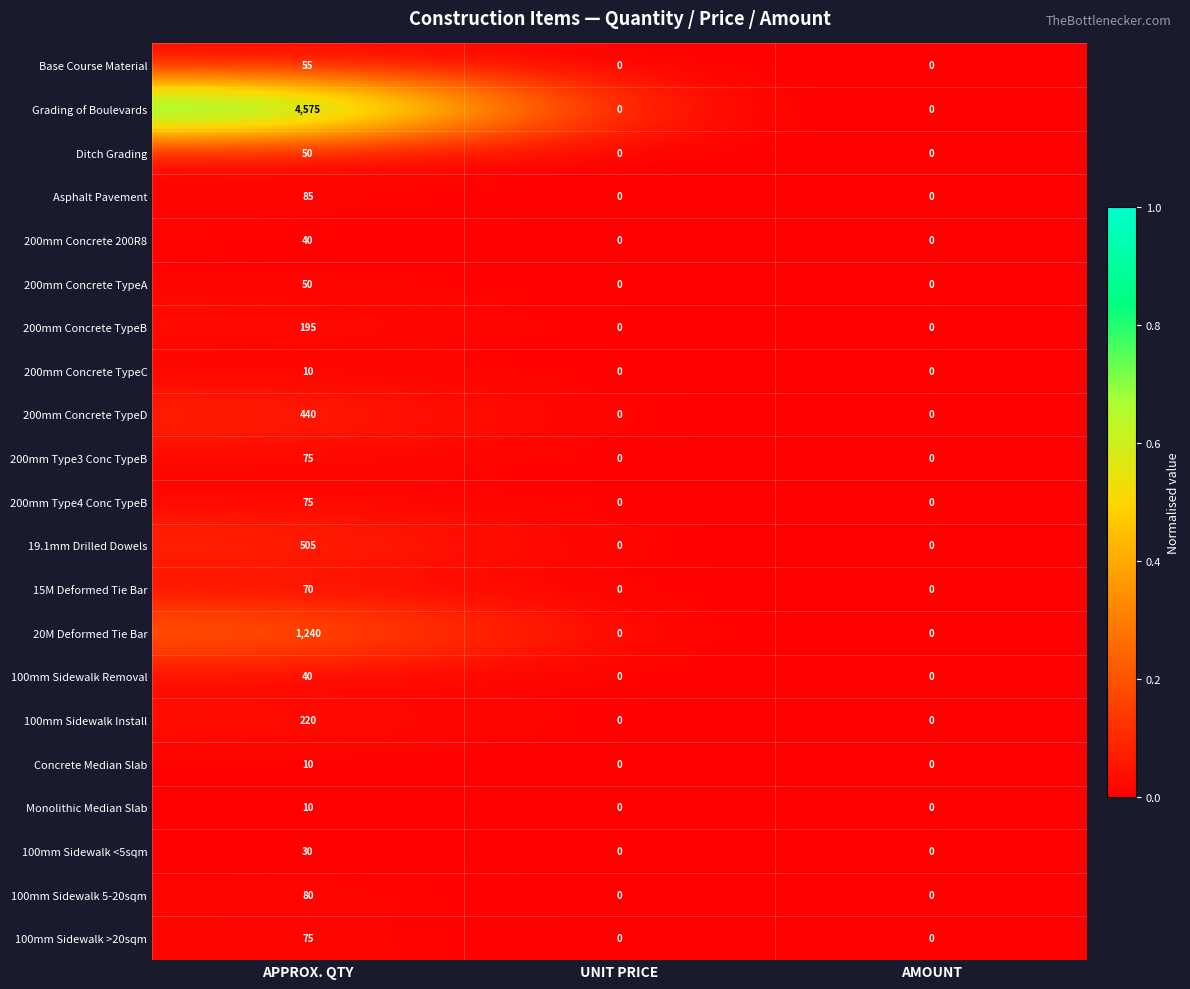

Is the value of Monolithic Median Slab at UNIT PRICE greater than the value of 100mm Sidewalk Removal at APPROX. QTY?

No